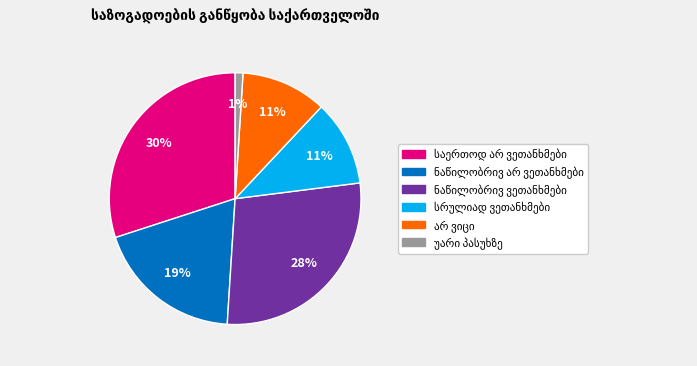

How many segments does this pie chart have?

6